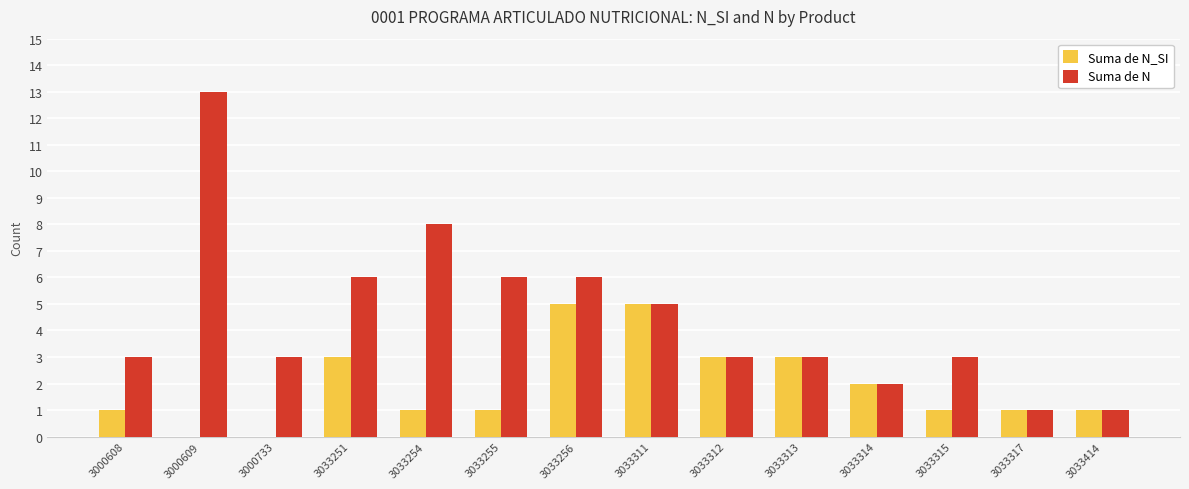

Between 3033251 and 3033317, which series saw the biggest shift?

Suma de N